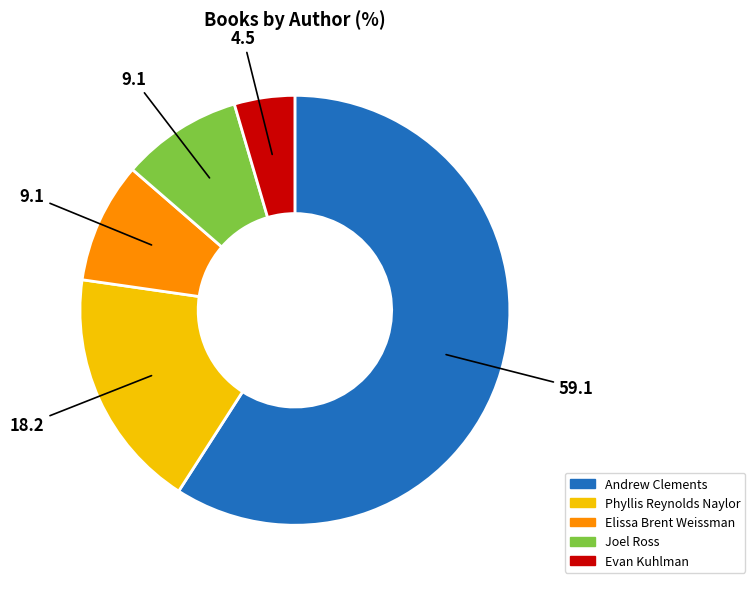

Which has a higher value, Evan Kuhlman or Phyllis Reynolds Naylor?

Phyllis Reynolds Naylor